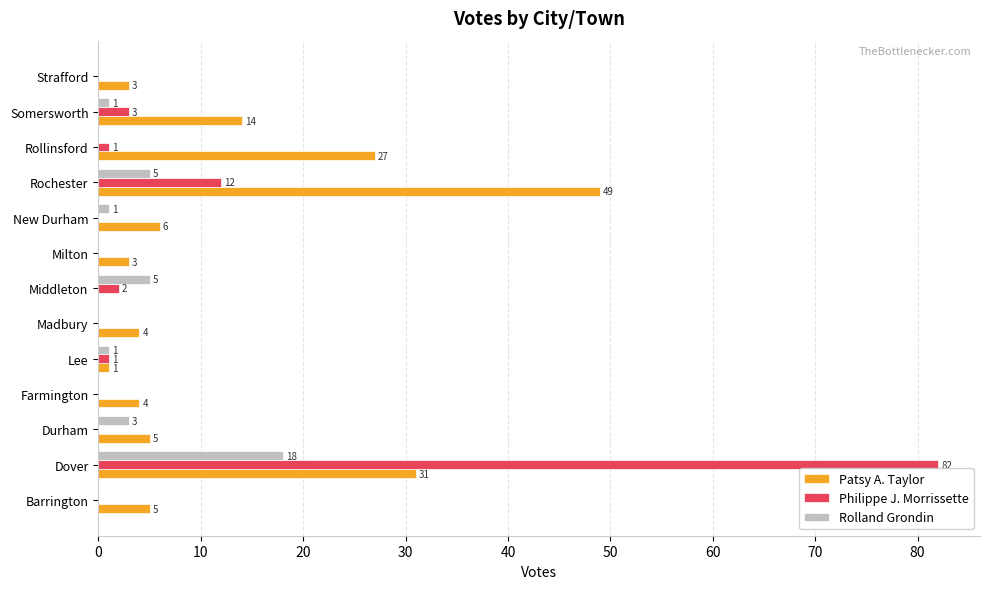

What is the total value across all series at Rollinsford?

28